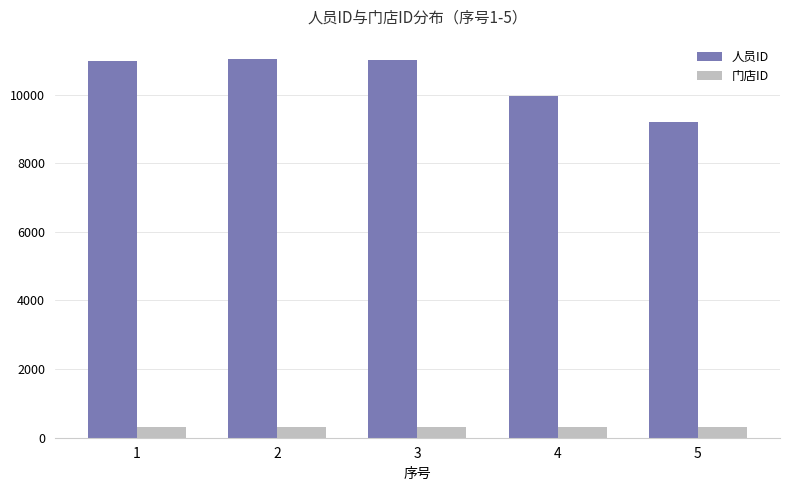

What value does the 人员ID series have at 5, to the nearest 100?

9200